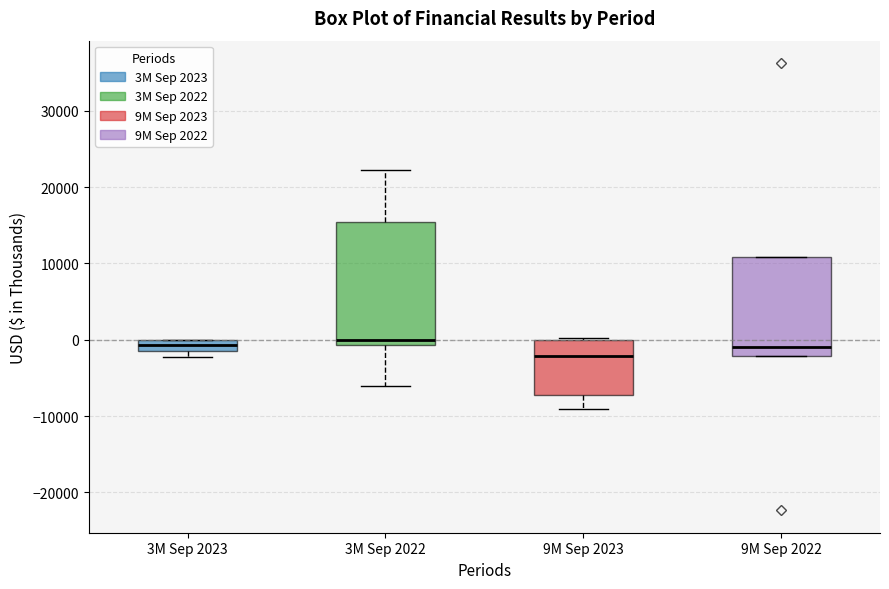

Where does the lower whisker of the box for 3M Sep 2022 end on the y-axis? The values are not printed on the chart, so give them approximately, as read against the axis.

-6000